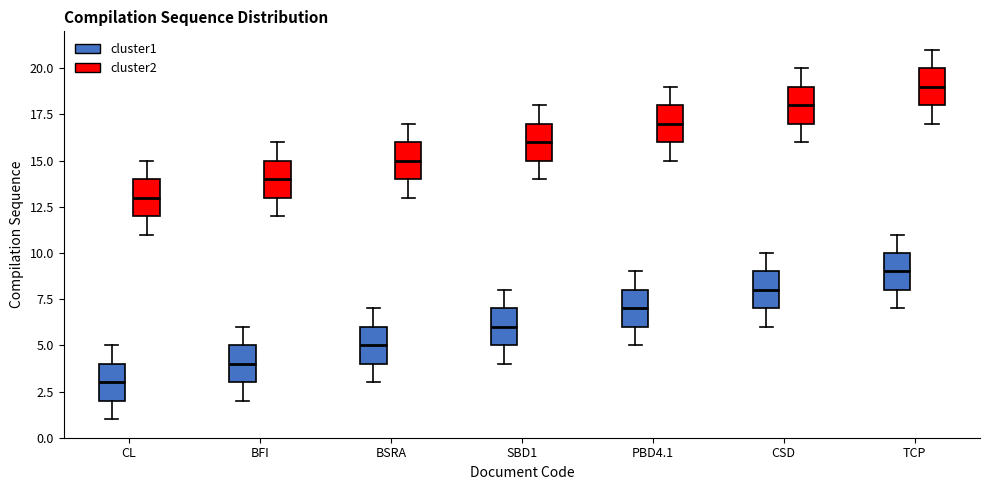

Which box has the lowest median line?

CL (cluster1)